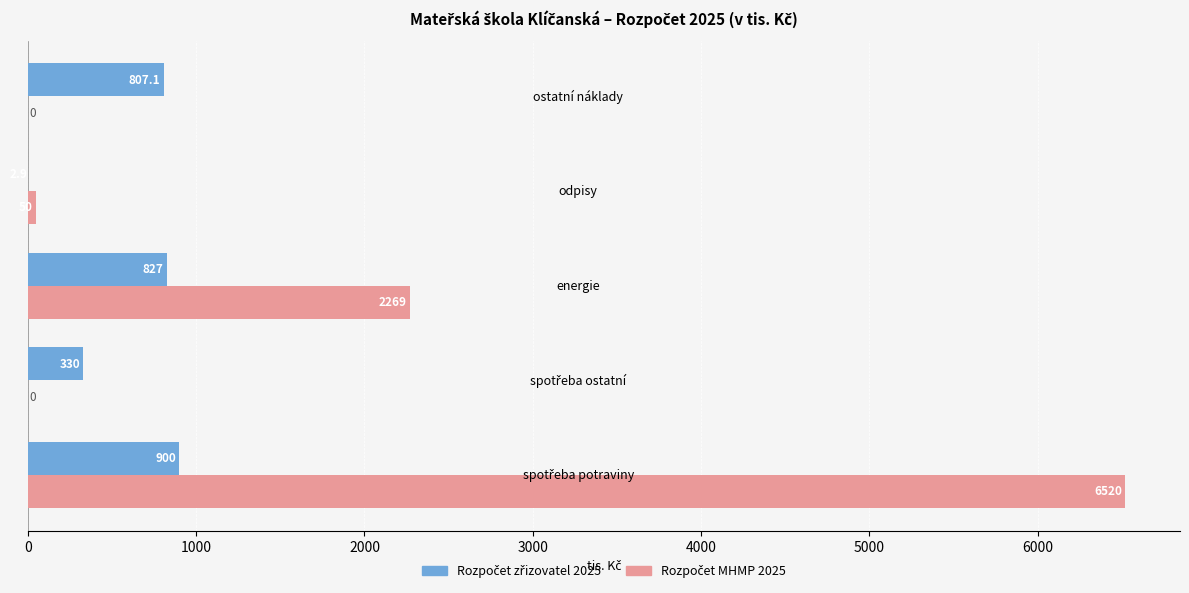

What is the maximum value shown in the chart?

6520.0